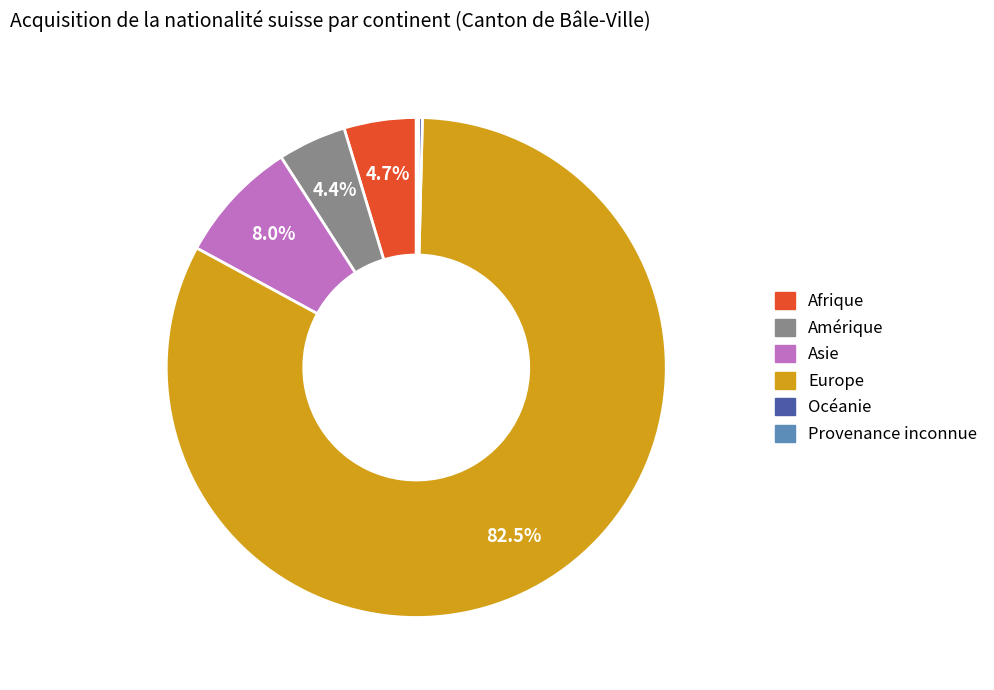

Combined, what portion of the pie is Asie and Europe?

90.5%